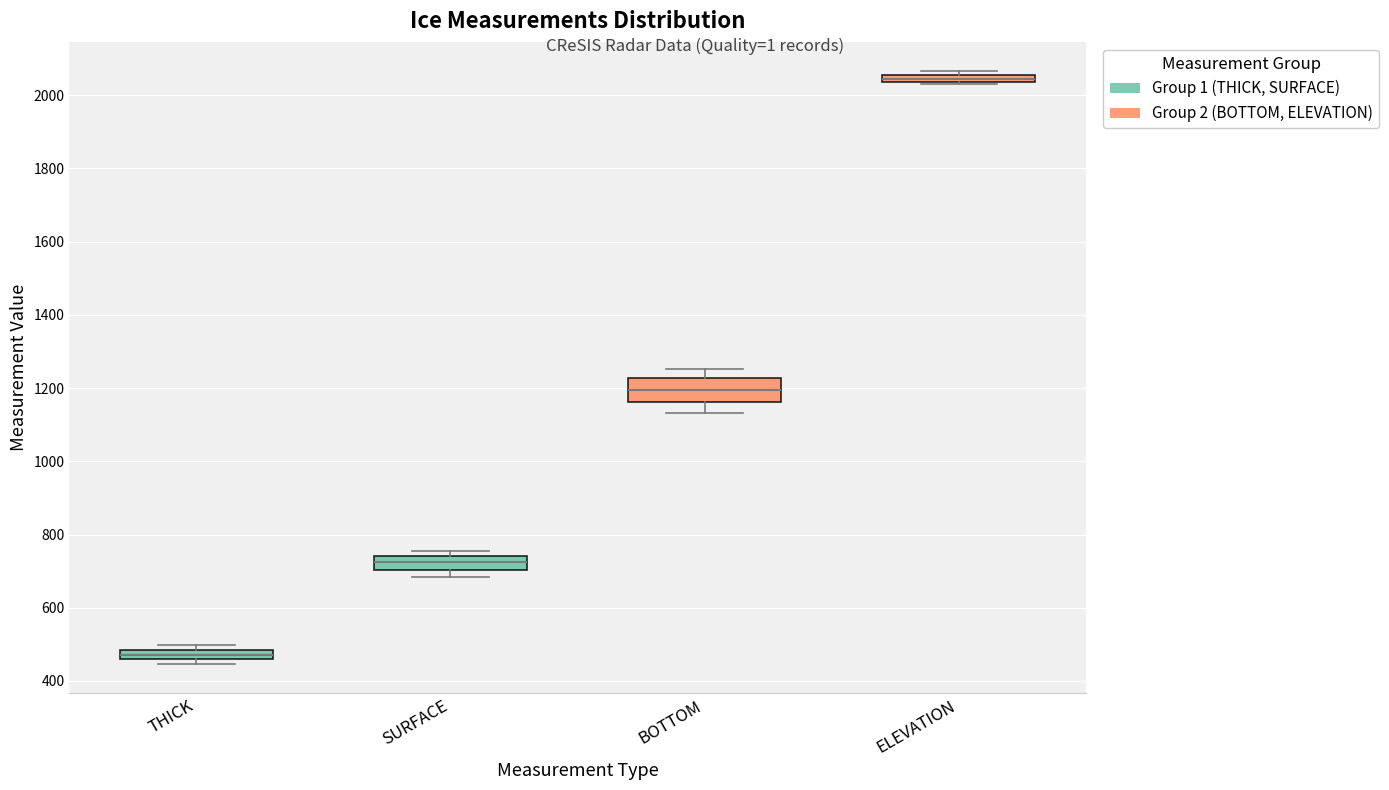

Where does the median line of the box for BOTTOM sit on the y-axis? The values are not printed on the chart, so give them approximately, as read against the axis.

1200